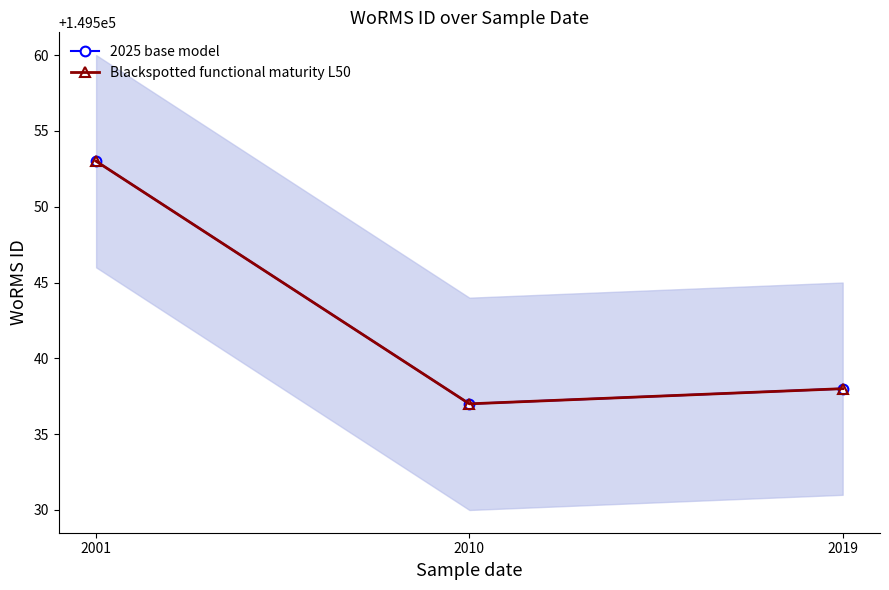

Reading left to right, what are all the values shown in this chart?

2025 base model: 2001=149553	2010=149537	2019=149538
Blackspotted functional maturity L50: 2001=149553	2010=149537	2019=149538